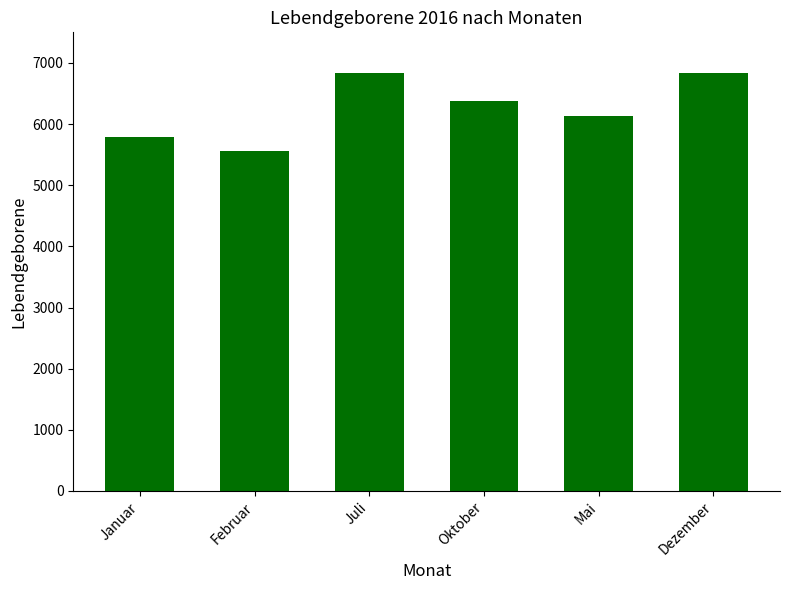

What is the change in value from Juli to Oktober?

-453